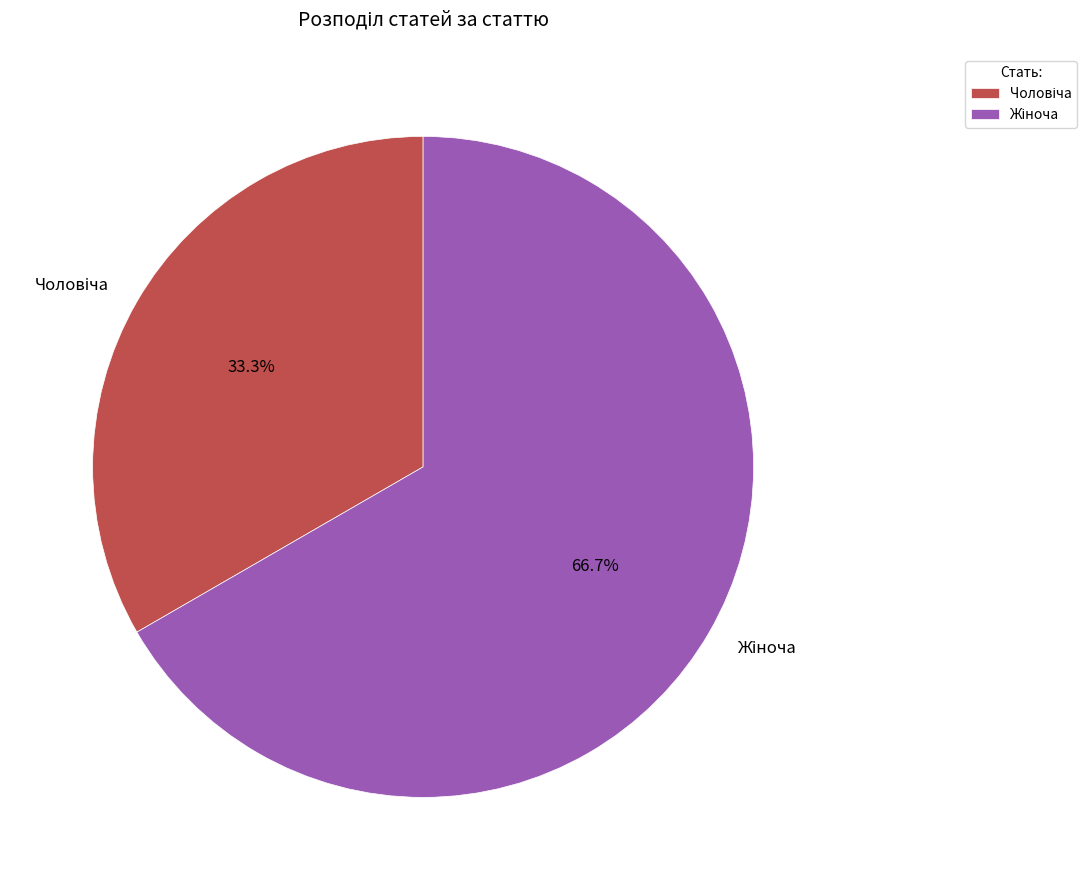

Is there a majority slice in this chart?

Yes